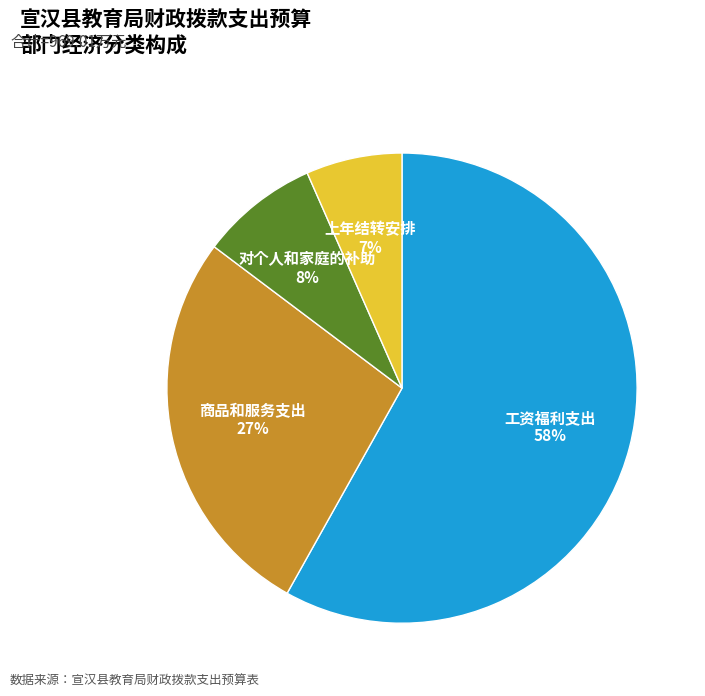

Count the number of slices in the pie.

4